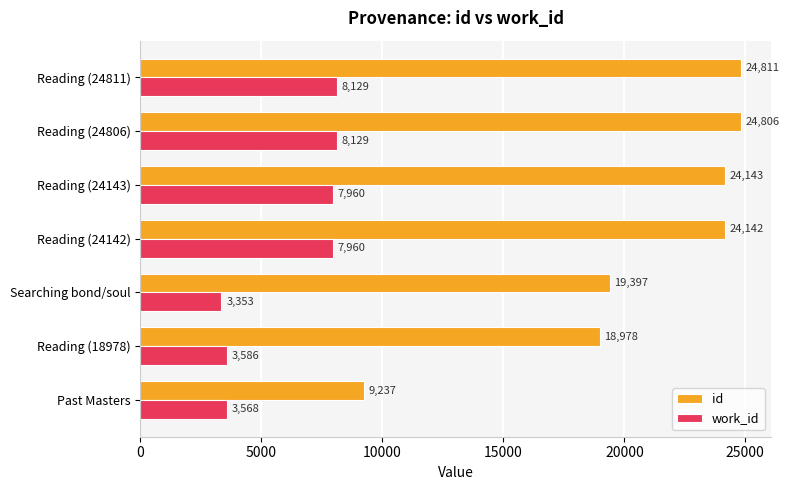

Which category has the highest value across all series?

Reading (24811)